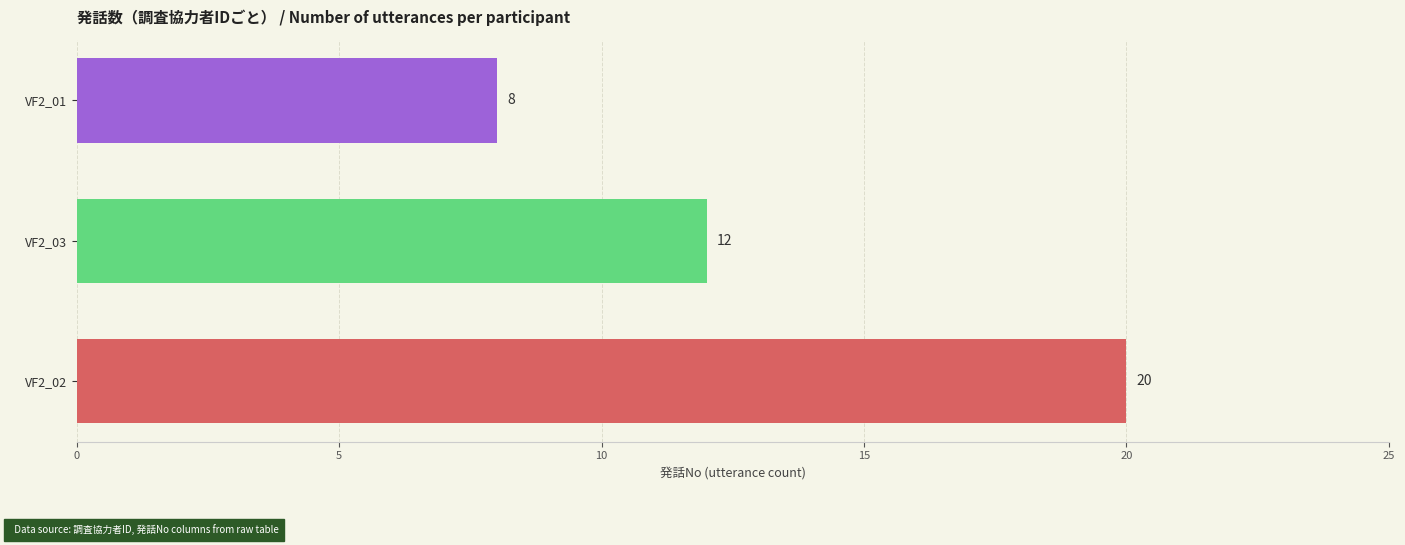

How many values are between 8 and 20?

3